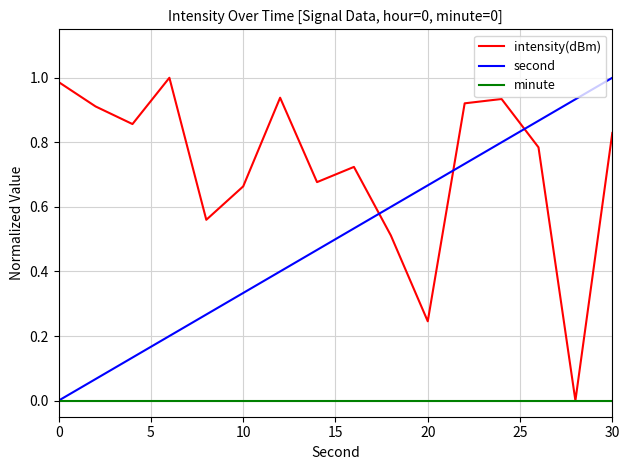

How many times do intensity(dBm) and second cross each other?

3